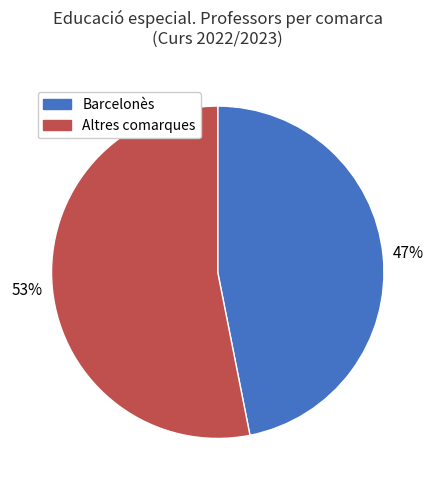

To the nearest percent, what is the average slice percentage?

50%